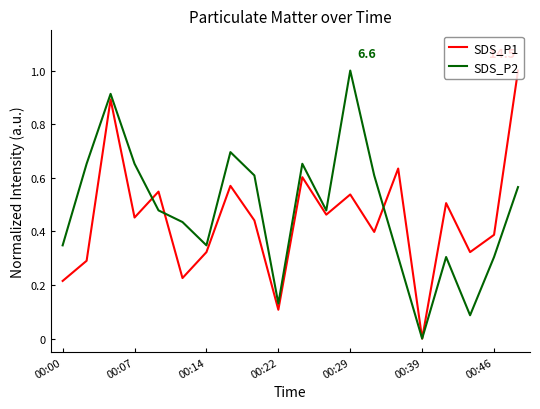

What is the maximum value for SDS_P1?

1.0